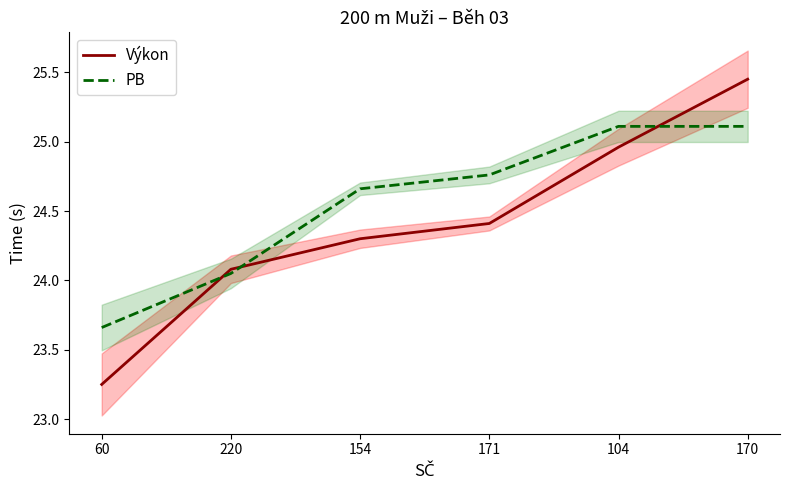

What is the approximate value of Výkon at 60?

23.2